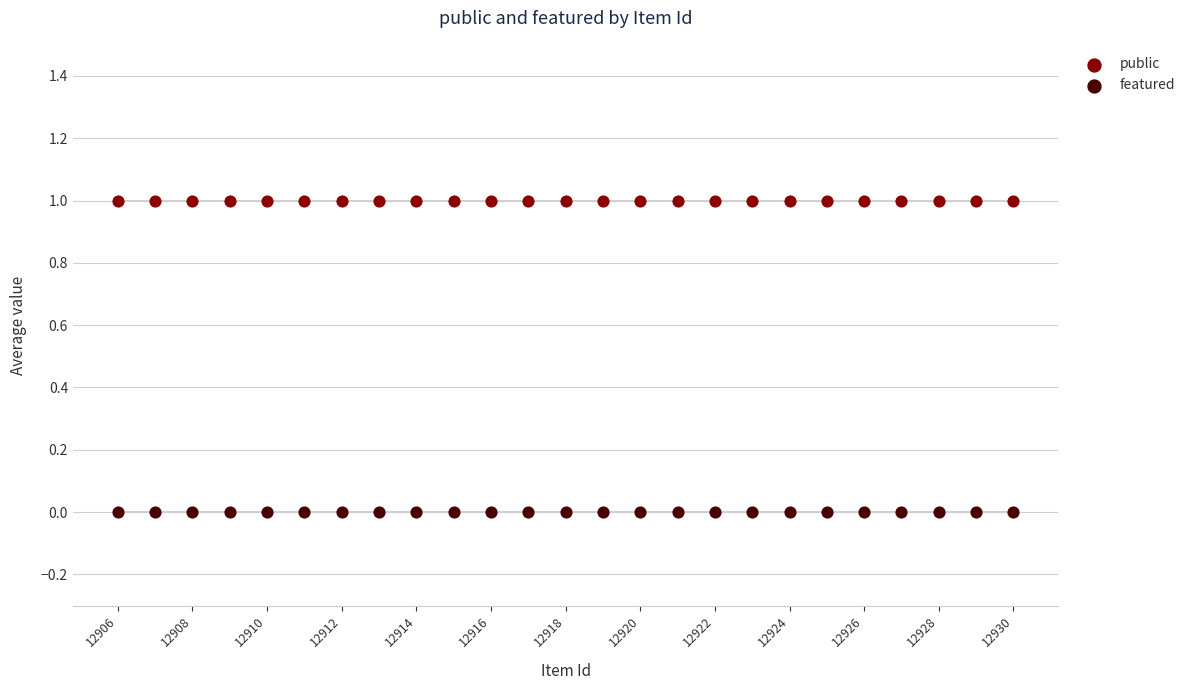

Which series reaches the maximum Y coordinate?

public